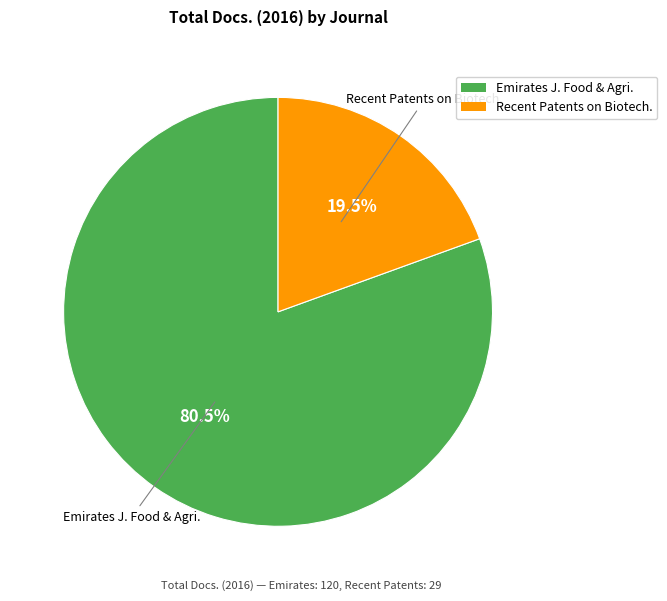

Which category has the biggest portion of the pie?

Emirates J. Food & Agri.